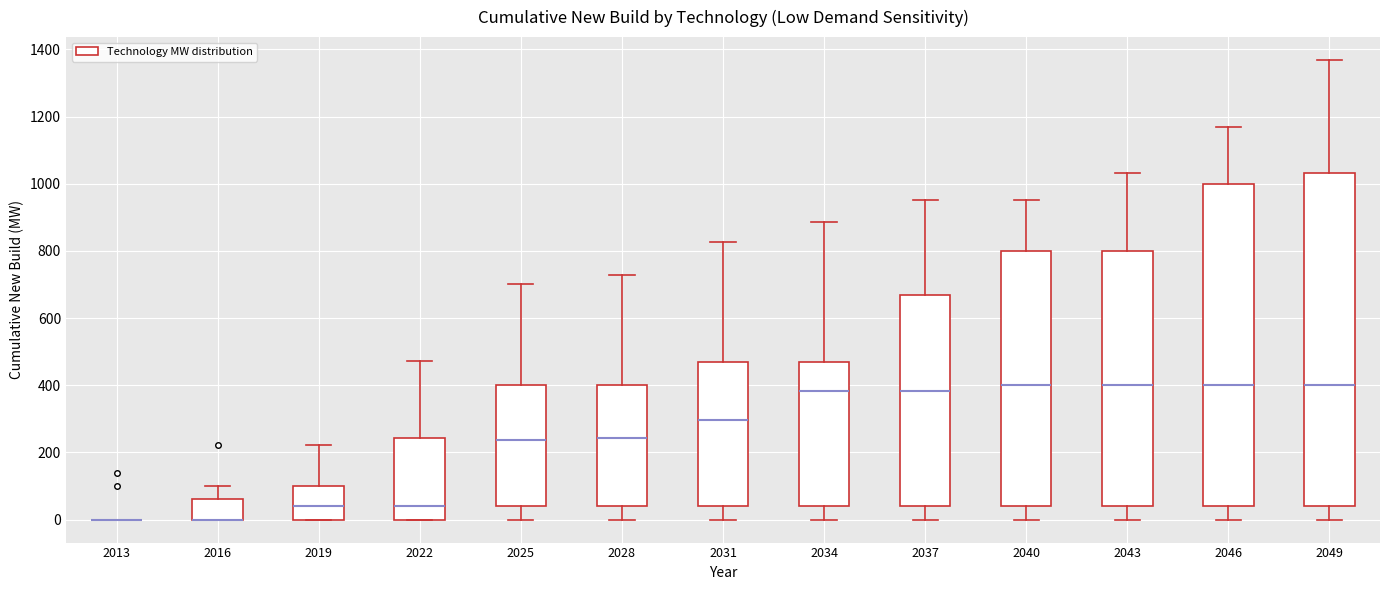

Reading left to right, transcribe this box plot: for each box, give where its median line is, the range the box spans, and where its two whiskers end, as read against the y-axis. The values are not printed on the chart, so give them approximately, as read against the axis.

2013: box collapsed to a line at 0, whiskers 0 to 0
2016: median 0 (drawn on the box's lower edge), box 0 to 60, whiskers 0 to 100
2019: median 40, box 0 to 100, whiskers 0 to 220
2022: median 40, box 0 to 240, whiskers 0 to 480
2025: median 240, box 40 to 400, whiskers 0 to 700
2028: median 240, box 40 to 400, whiskers 0 to 720
2031: median 300, box 40 to 460, whiskers 0 to 820
2034: median 380, box 40 to 460, whiskers 0 to 880
2037: median 380, box 40 to 660, whiskers 0 to 960
2040: median 400, box 40 to 800, whiskers 0 to 960
2043: median 400, box 40 to 800, whiskers 0 to 1040
2046: median 400, box 40 to 1000, whiskers 0 to 1160
2049: median 400, box 40 to 1040, whiskers 0 to 1360